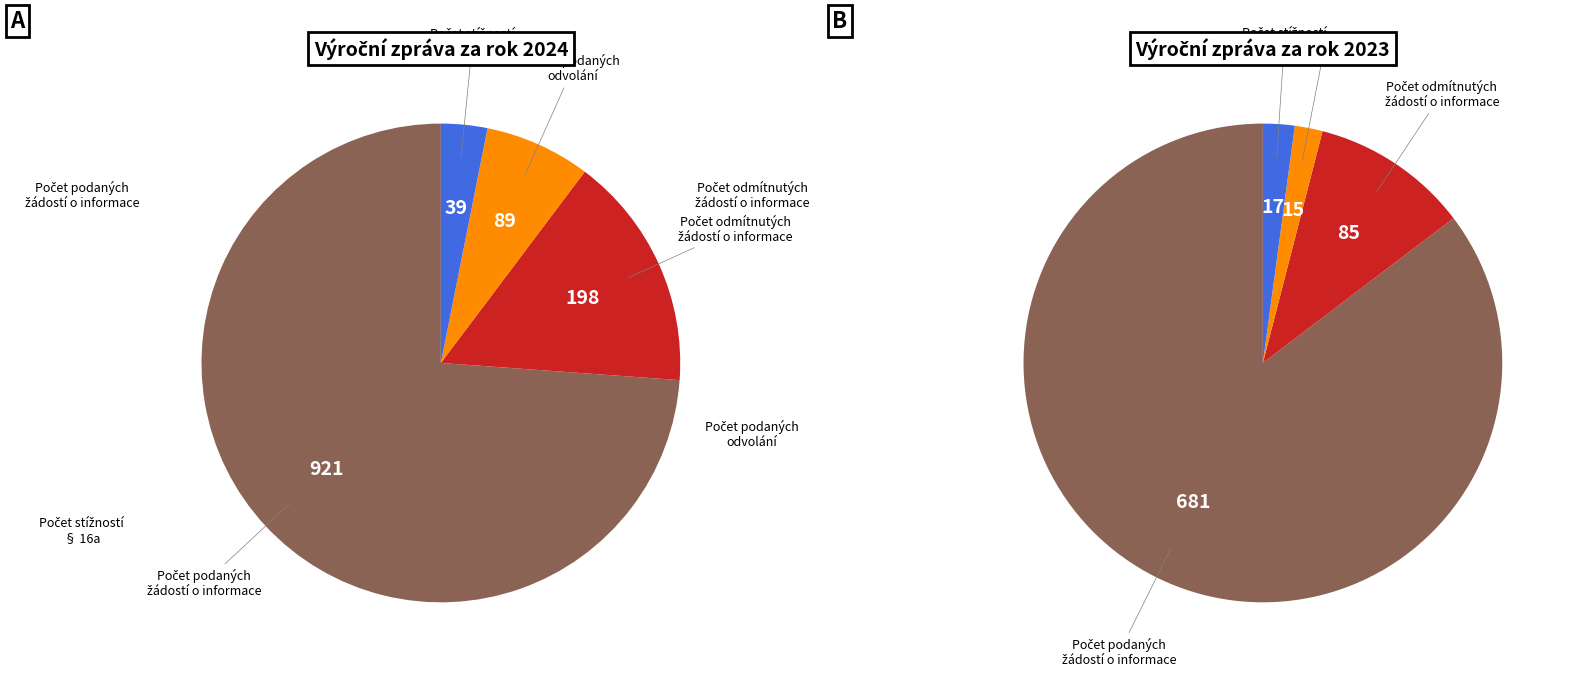

Between 2024 (ID: 104465) and 2023 (ID: 101444), which is larger?

2024 (ID: 104465)